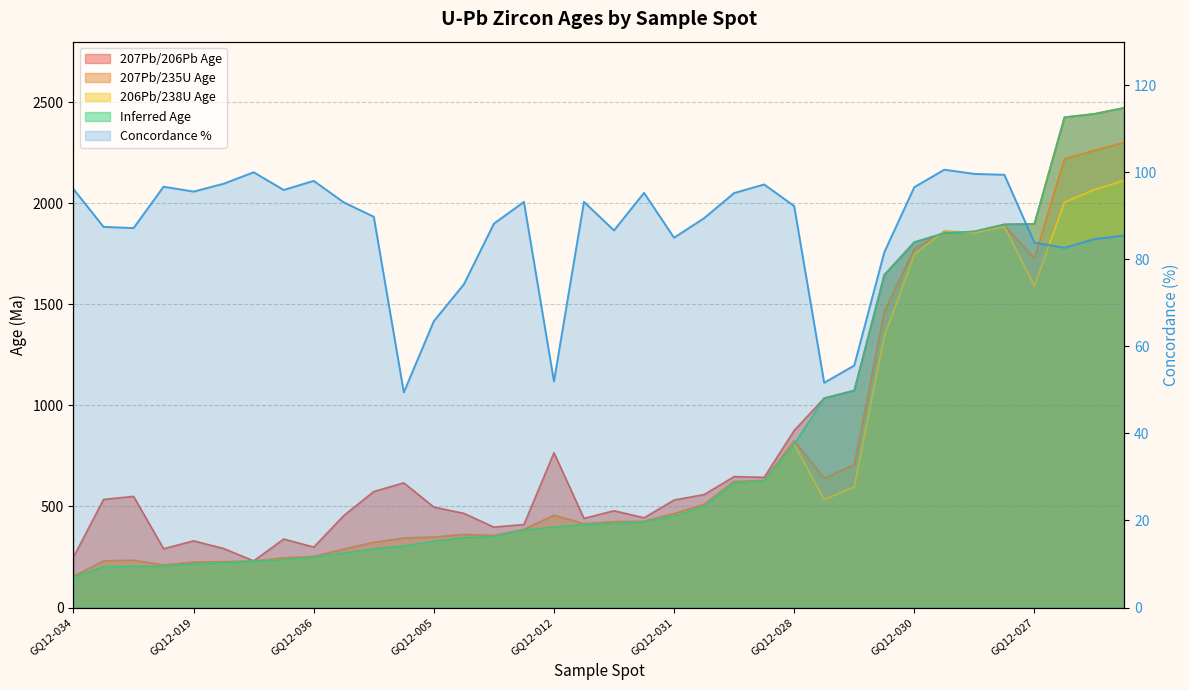

What is the change in value from GQ12-027 to 10?

-8.2